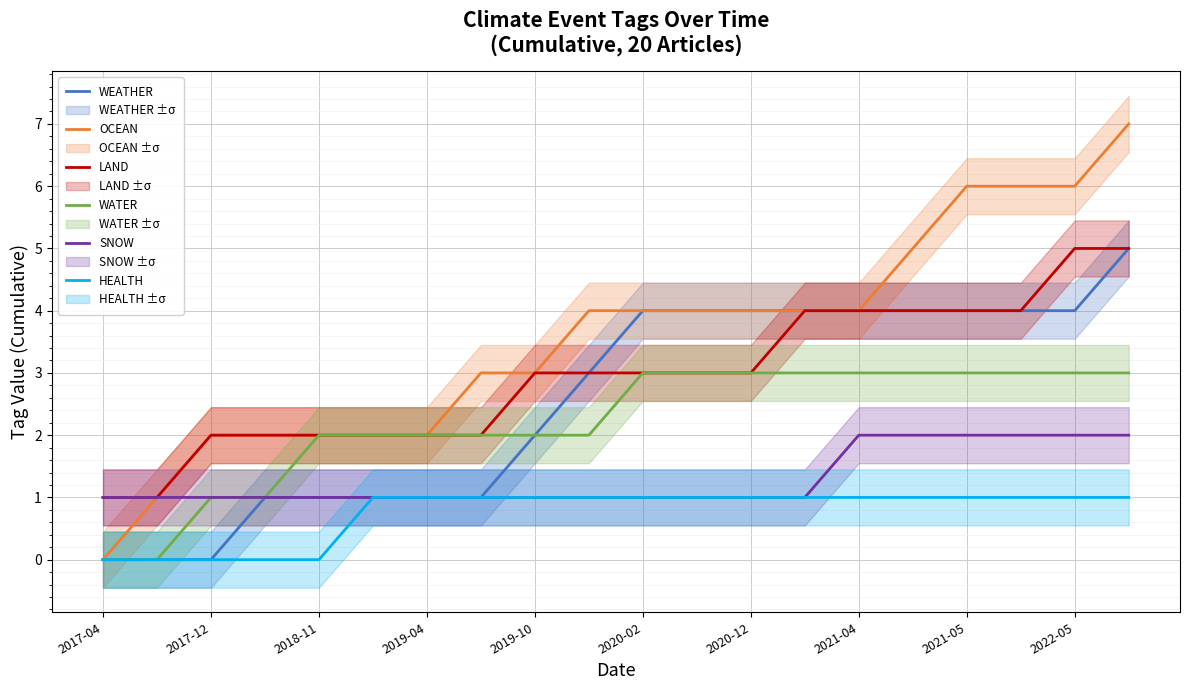

How many lines are shown in the chart?

6